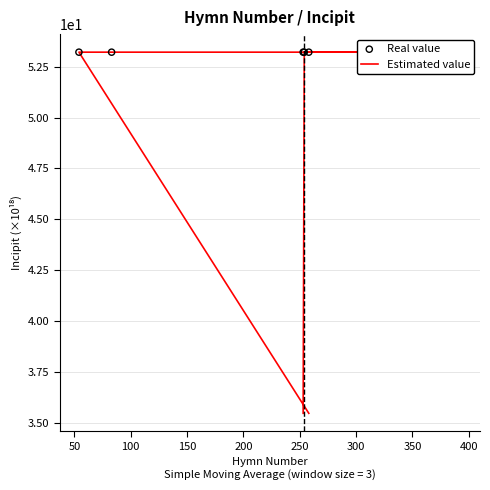

At how many categories does at least one series exceed 36?

7